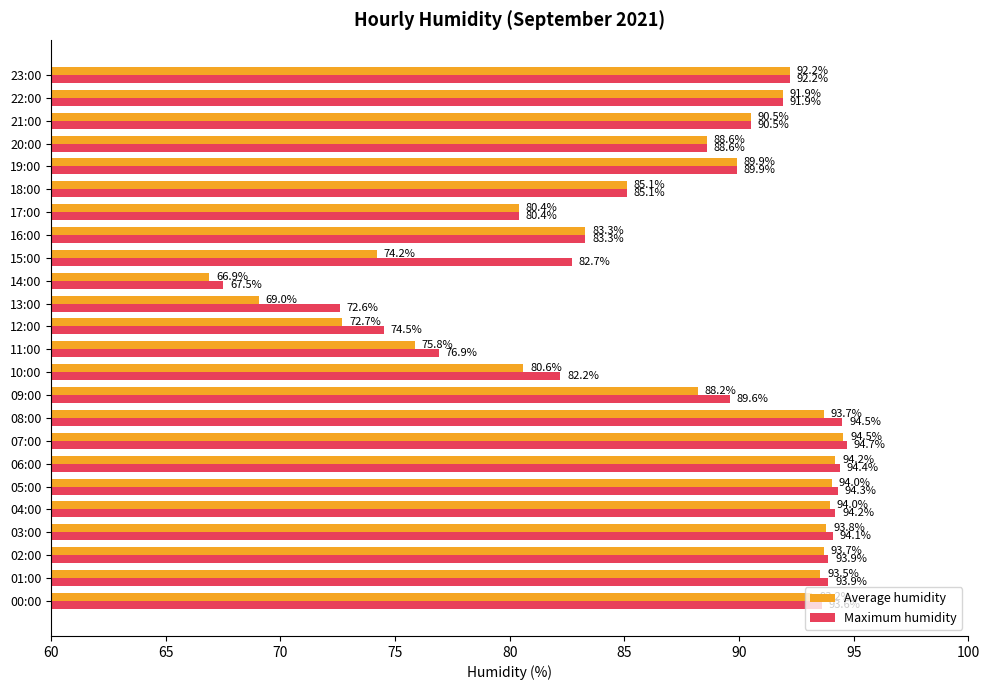

At which label is Average humidity closest to 80?

17:00